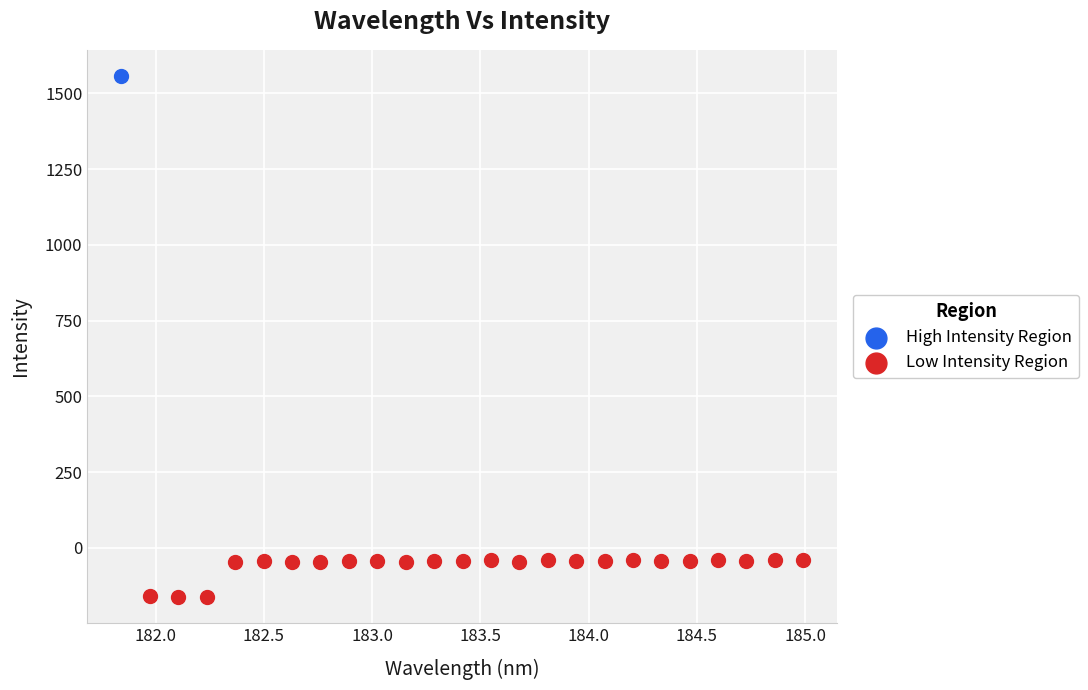

What are all the series names shown in the legend?

High Intensity Region, Low Intensity Region